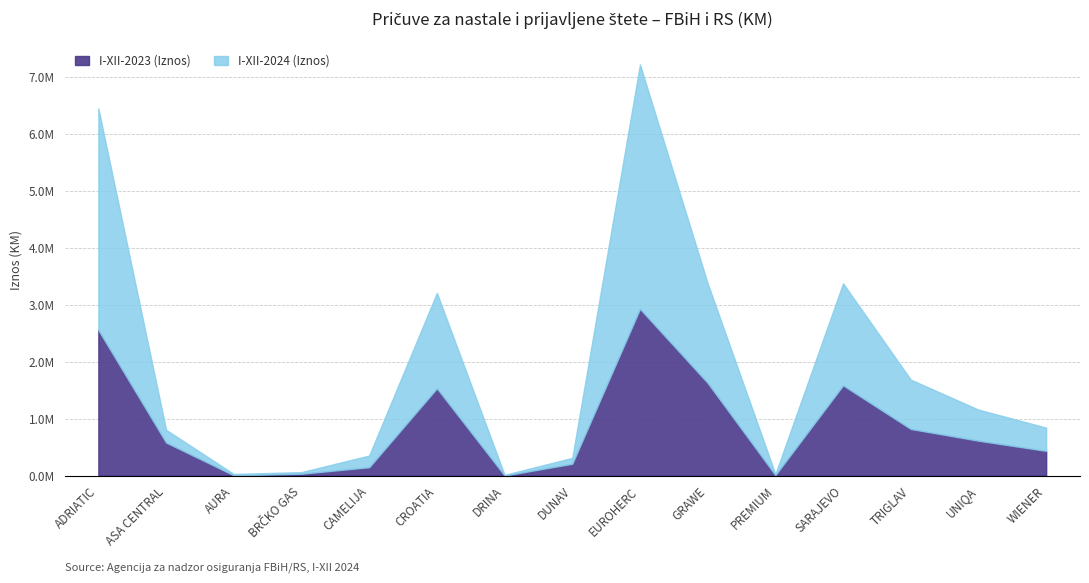

What is the maximum value shown in the chart?

7221235